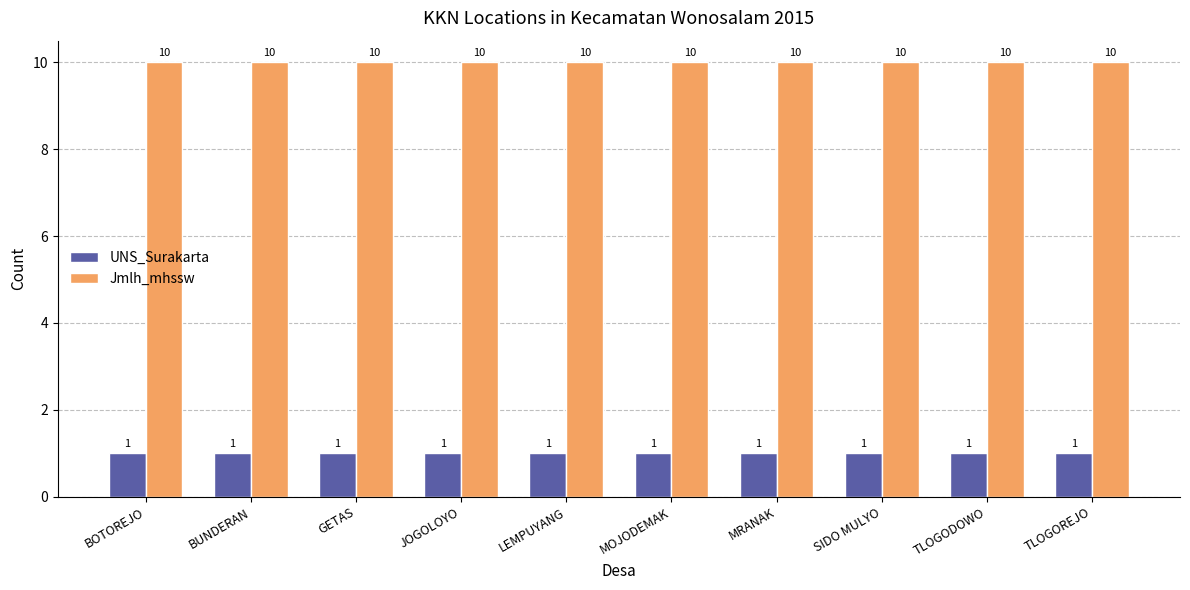

Reading right to left, what are all the values shown in this chart?

UNS_Surakarta: TLOGOREJO=1	TLOGODOWO=1	SIDO MULYO=1	MRANAK=1	MOJODEMAK=1	LEMPUYANG=1	JOGOLOYO=1	GETAS=1	BUNDERAN=1	BOTOREJO=1
Jmlh_mhssw: TLOGOREJO=10	TLOGODOWO=10	SIDO MULYO=10	MRANAK=10	MOJODEMAK=10	LEMPUYANG=10	JOGOLOYO=10	GETAS=10	BUNDERAN=10	BOTOREJO=10